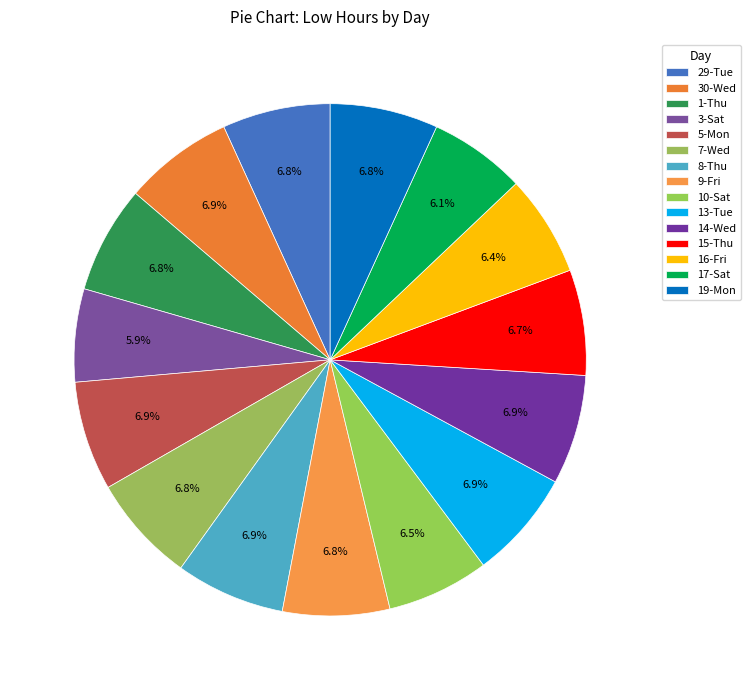

The 15-Thu slice represents 21% of the pie. True or false?

False